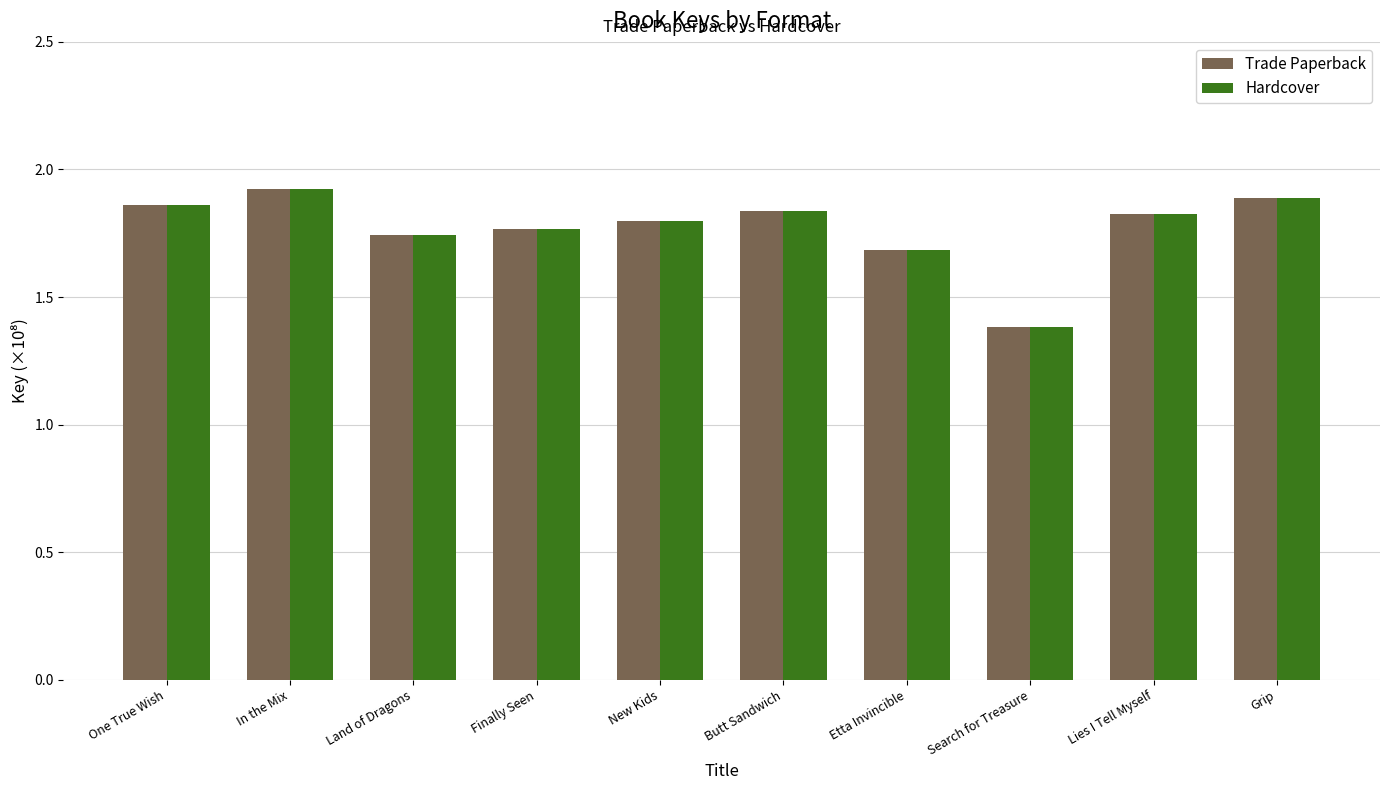

What is the difference between the maximum and minimum values in the Hardcover series?

0.5